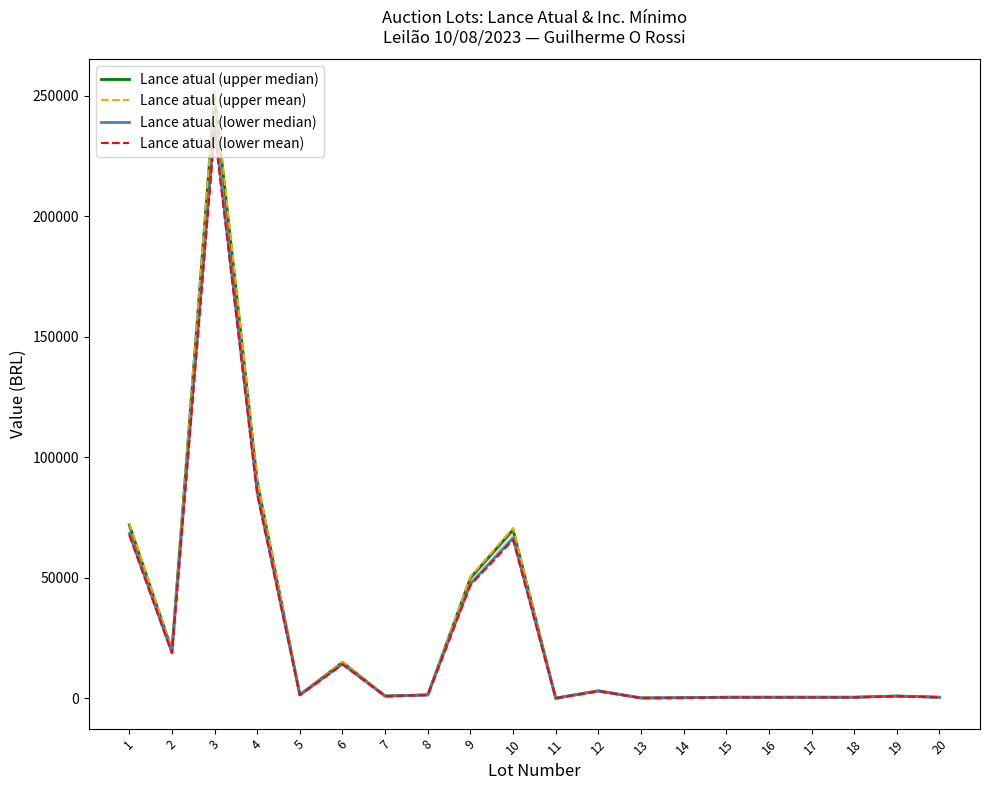

What is the value of the Lance atual (lower median) point at the 2nd from the left?

19000.0